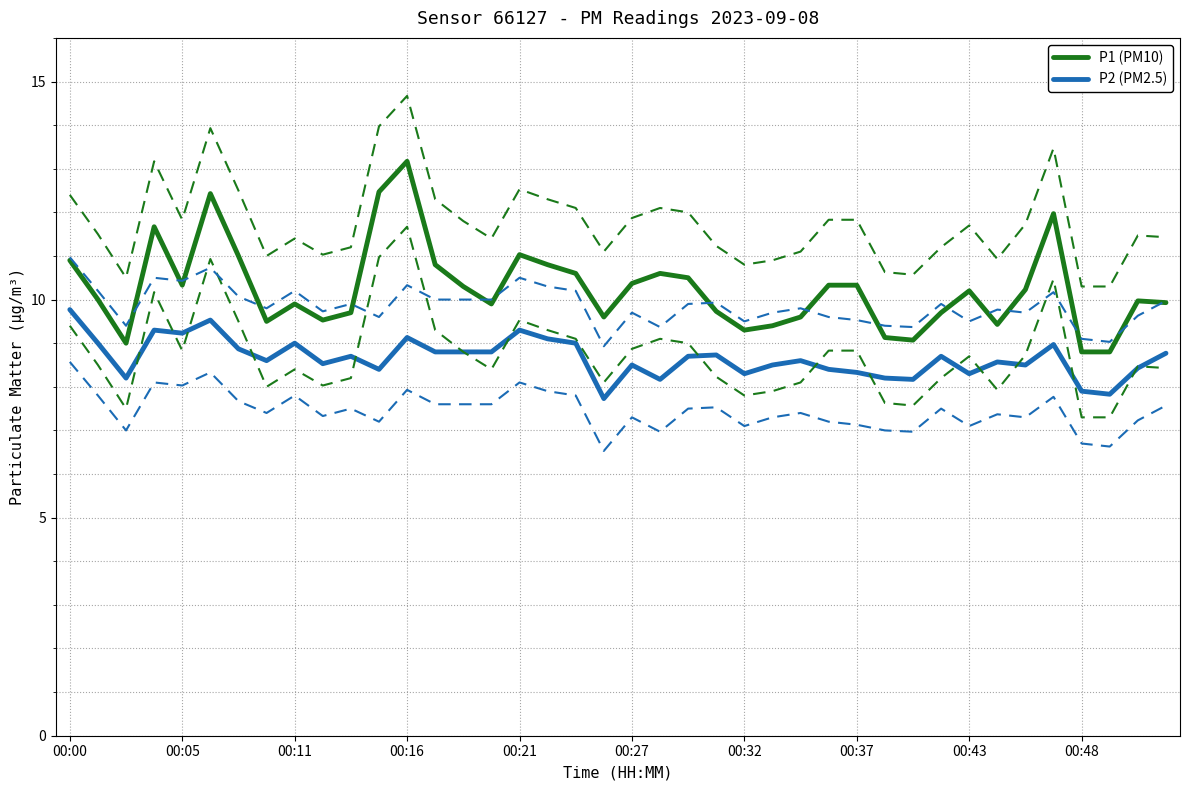

What is the difference between the P2 (PM2.5) values at 00:11 and 00:37?

0.7